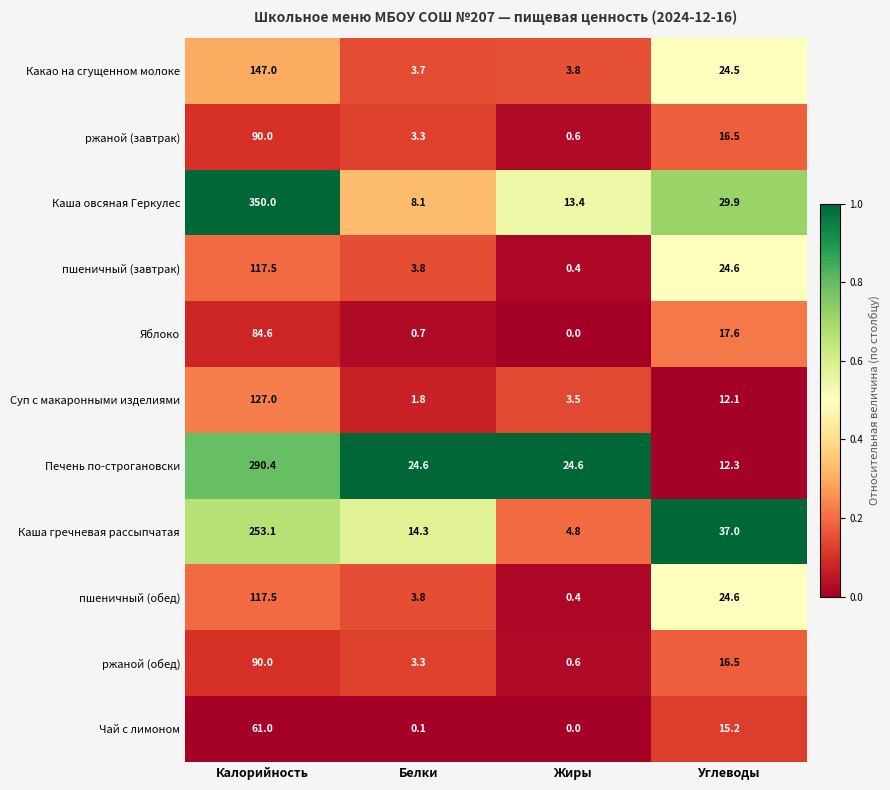

Which series changed the most between Жиры and Углеводы?

Каша гречневая рассыпчатая